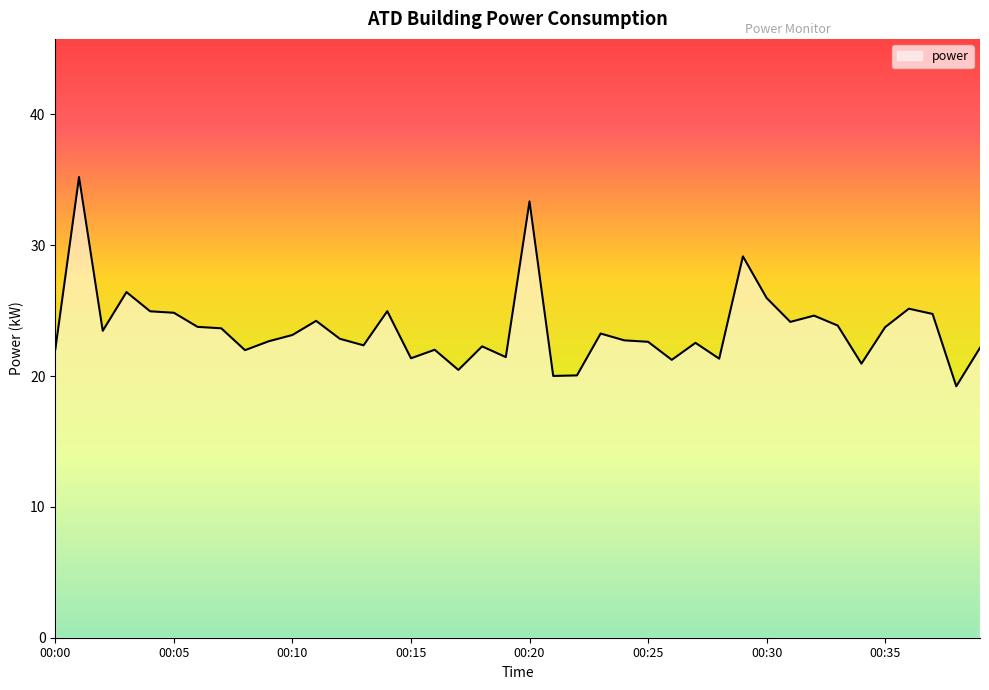

What is the maximum value shown in the chart?

35.2